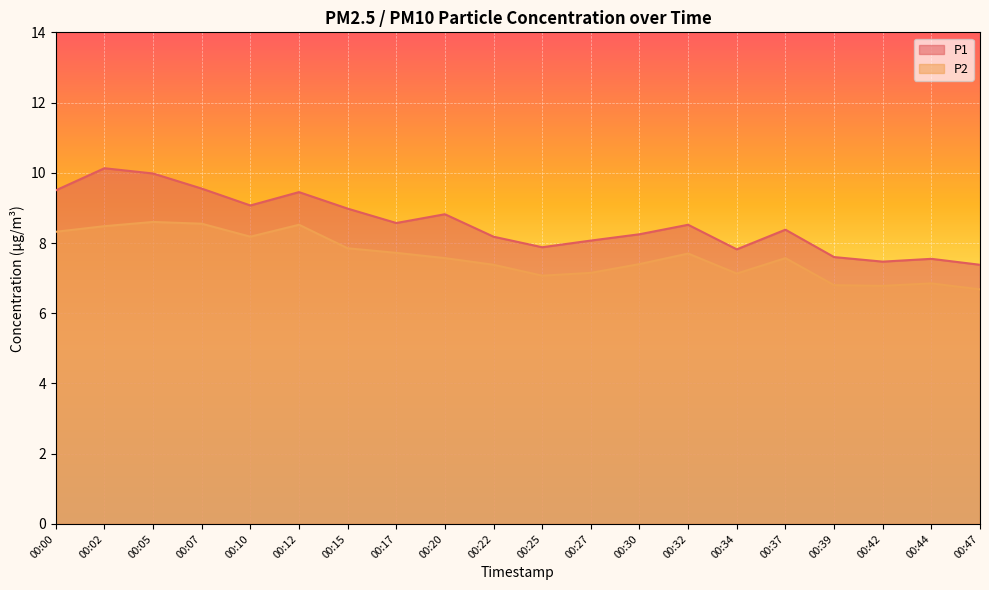

How many lines are shown in the chart?

2